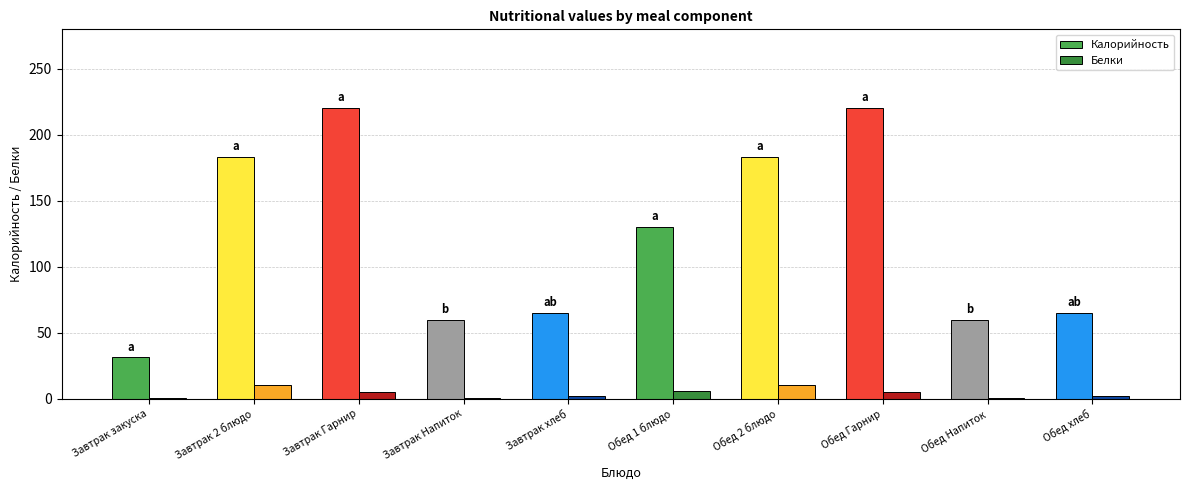

Which series has the largest total across all categories?

Калорийность